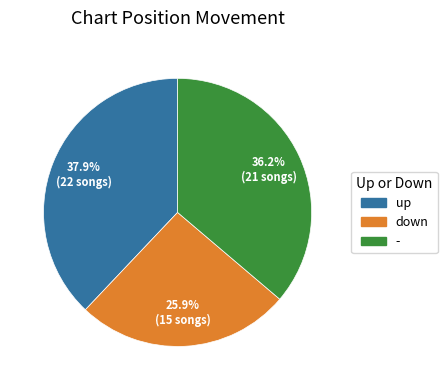

Approximately how many times larger is the value at up compared to down?

1.5